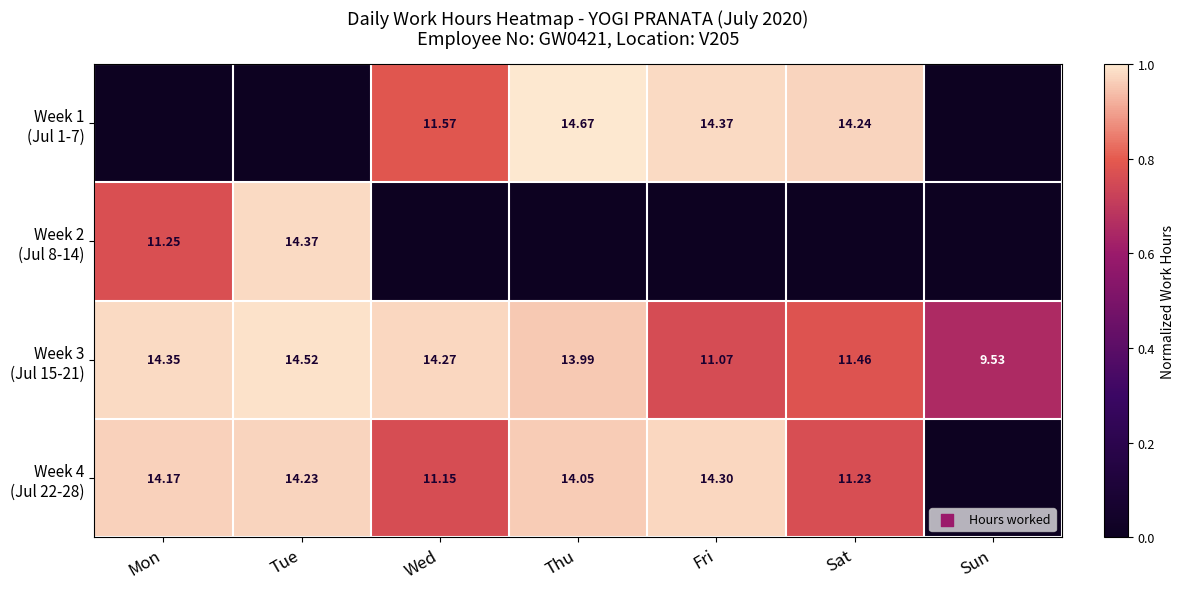

At Sun, list the series in order from smallest to largest.

Week 1 (Jul 1-7), Week 2 (Jul 8-14), Week 4 (Jul 22-28), Week 3 (Jul 15-21)